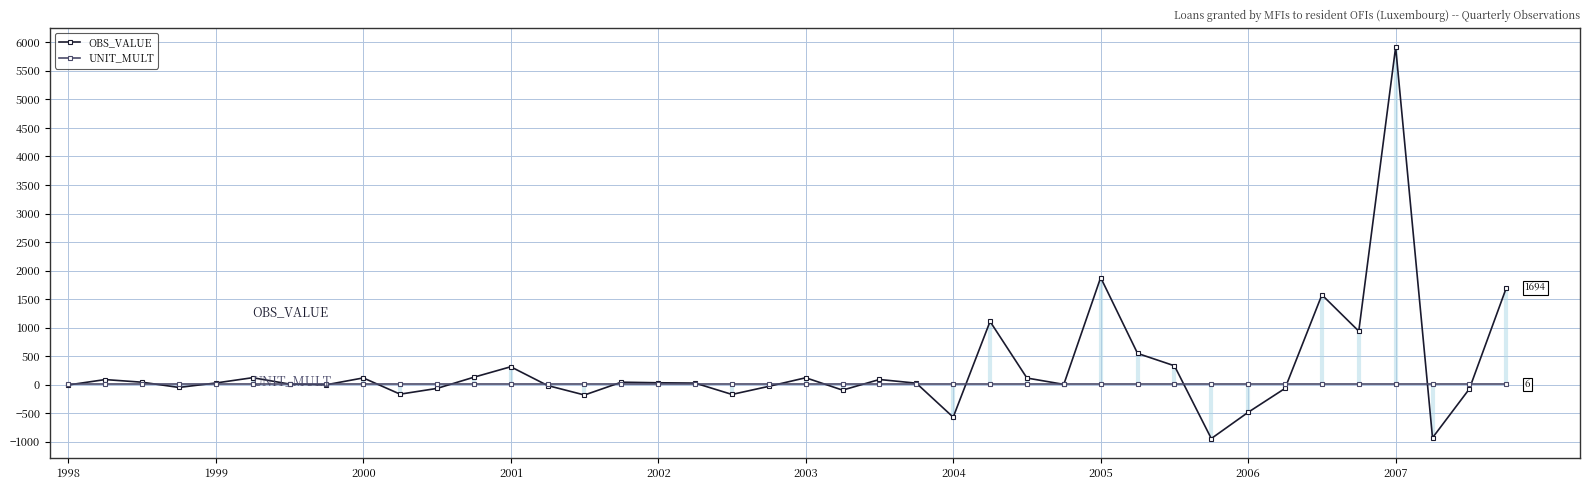

Count the number of data series in this chart.

2